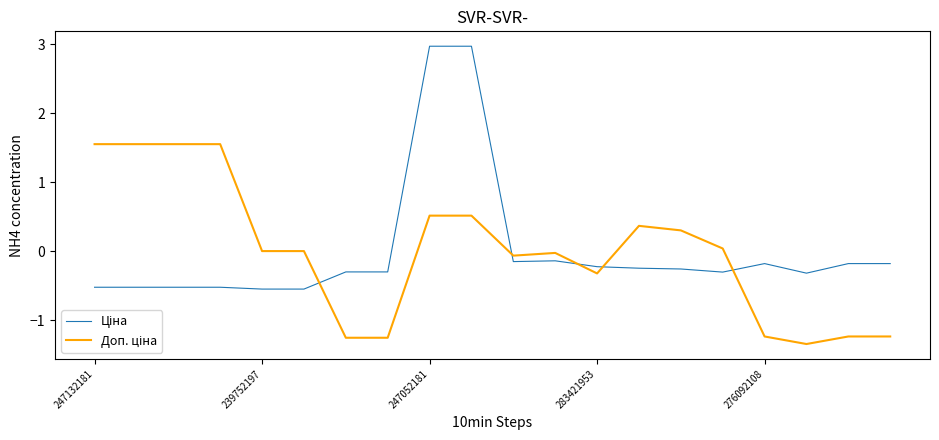

In Доп. ціна, how many points are lower than both neighbors (excluding endpoints)?

3